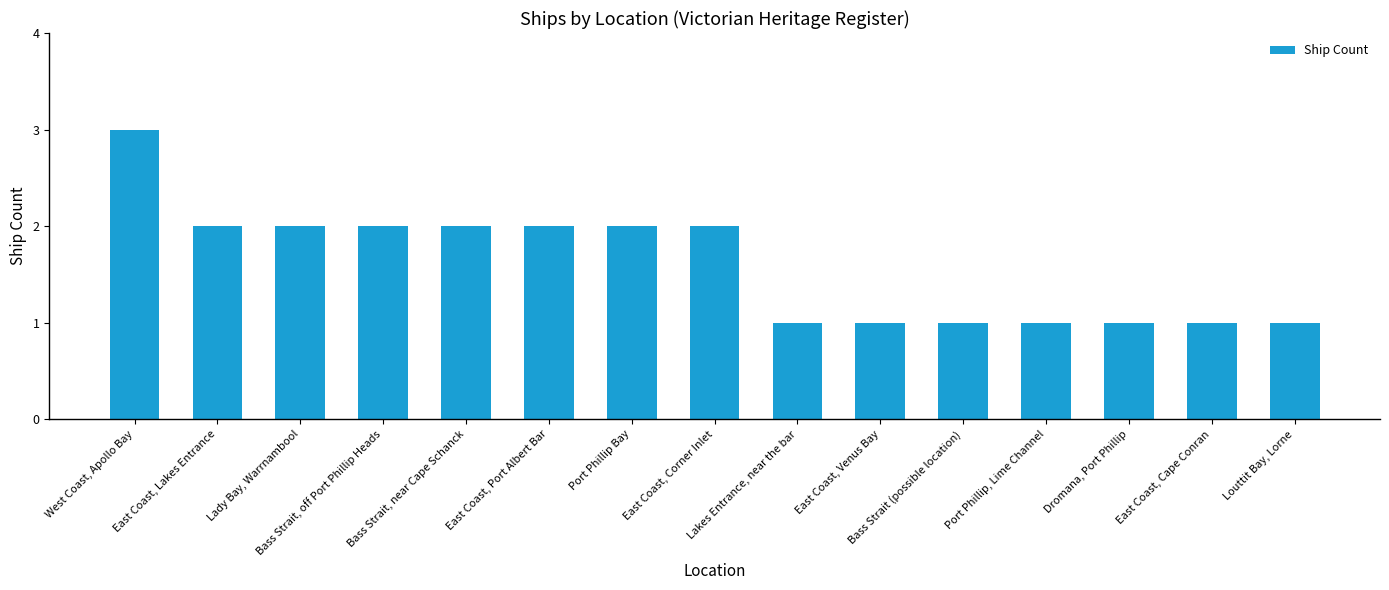

What is the difference between the values at West Coast, Apollo Bay and Port Phillip, Lime Channel?

2